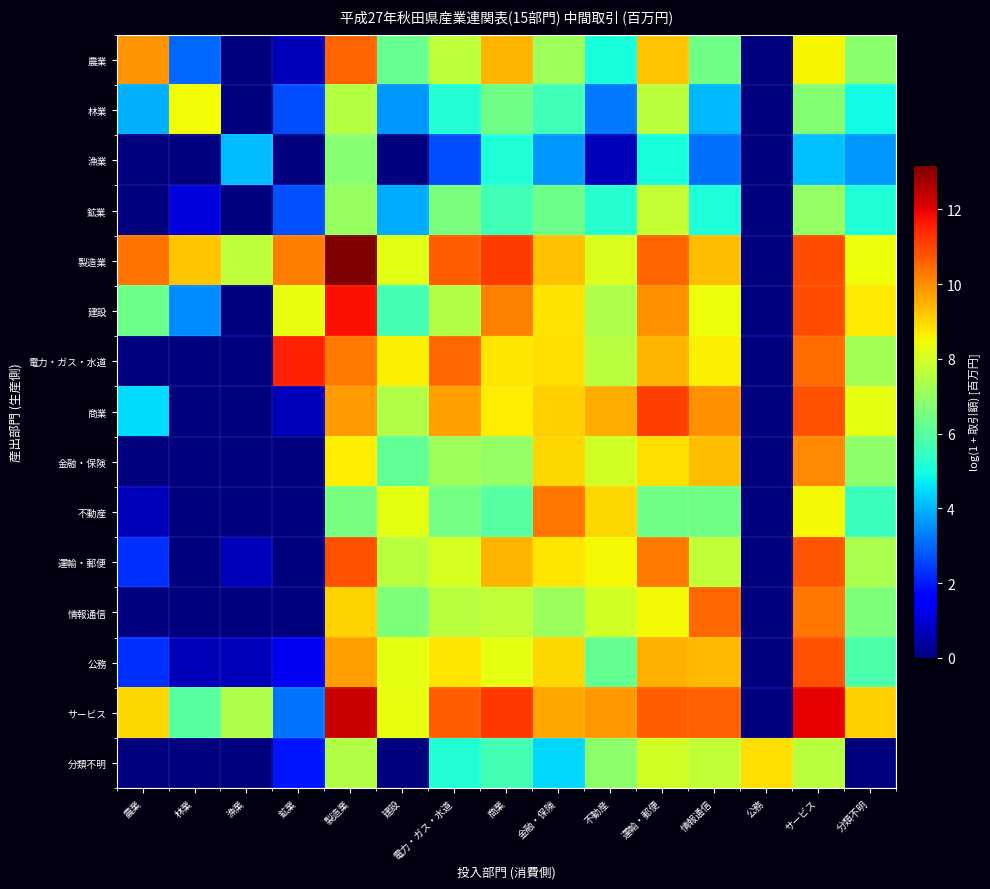

At how many categories does at least one series exceed 6?

15